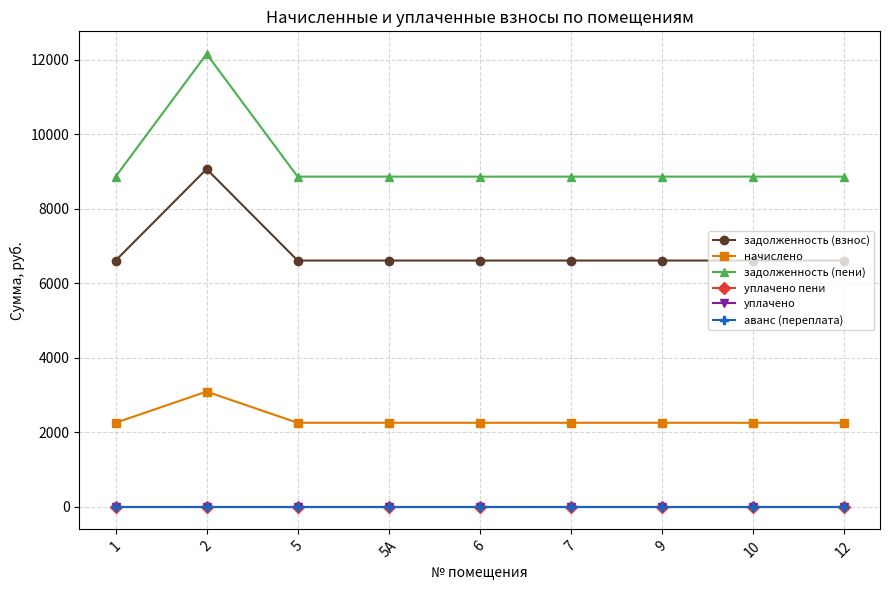

What is the total value across all series at 9?

17717.8